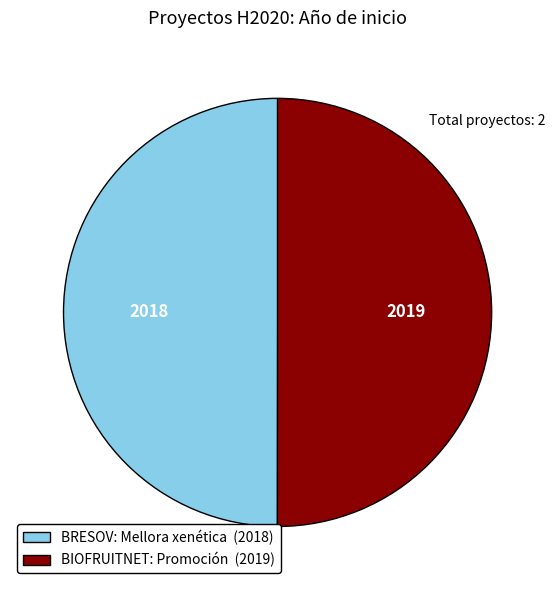

Do BRESOV: Mellora xenética (2018) and BIOFRUITNET: Promoción (2019) together represent more than half of the pie?

Yes